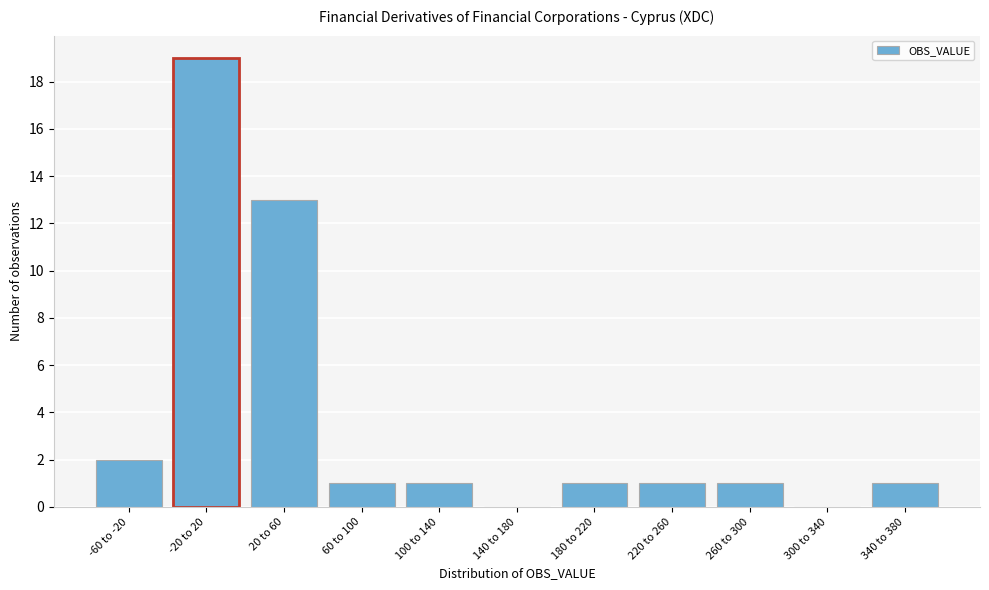

Reading left to right, list all the values displayed in this chart.

-60 to -20=2	-20 to 20=19	20 to 60=13	60 to 100=1	100 to 140=1	140 to 180=0	180 to 220=1	220 to 260=1	260 to 300=1	300 to 340=0	340 to 380=1